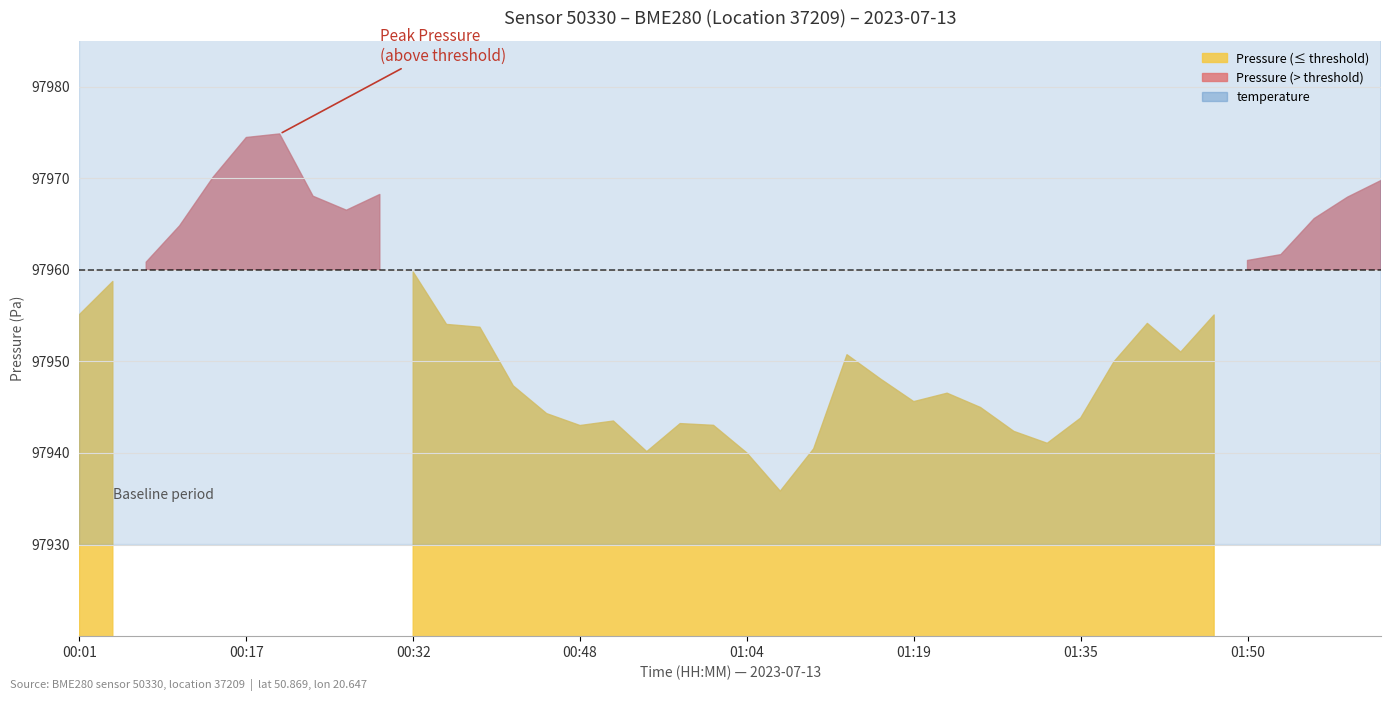

Is it true that temperature equals 34.8 at 01:35?

False